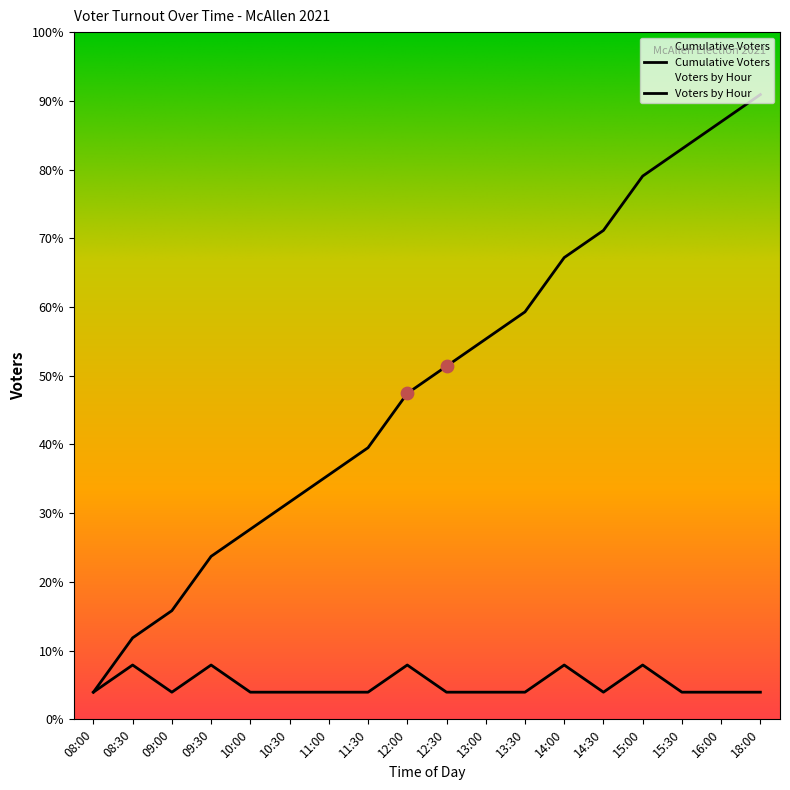

Which series has the widest spread of Y values?

Cumulative Voters